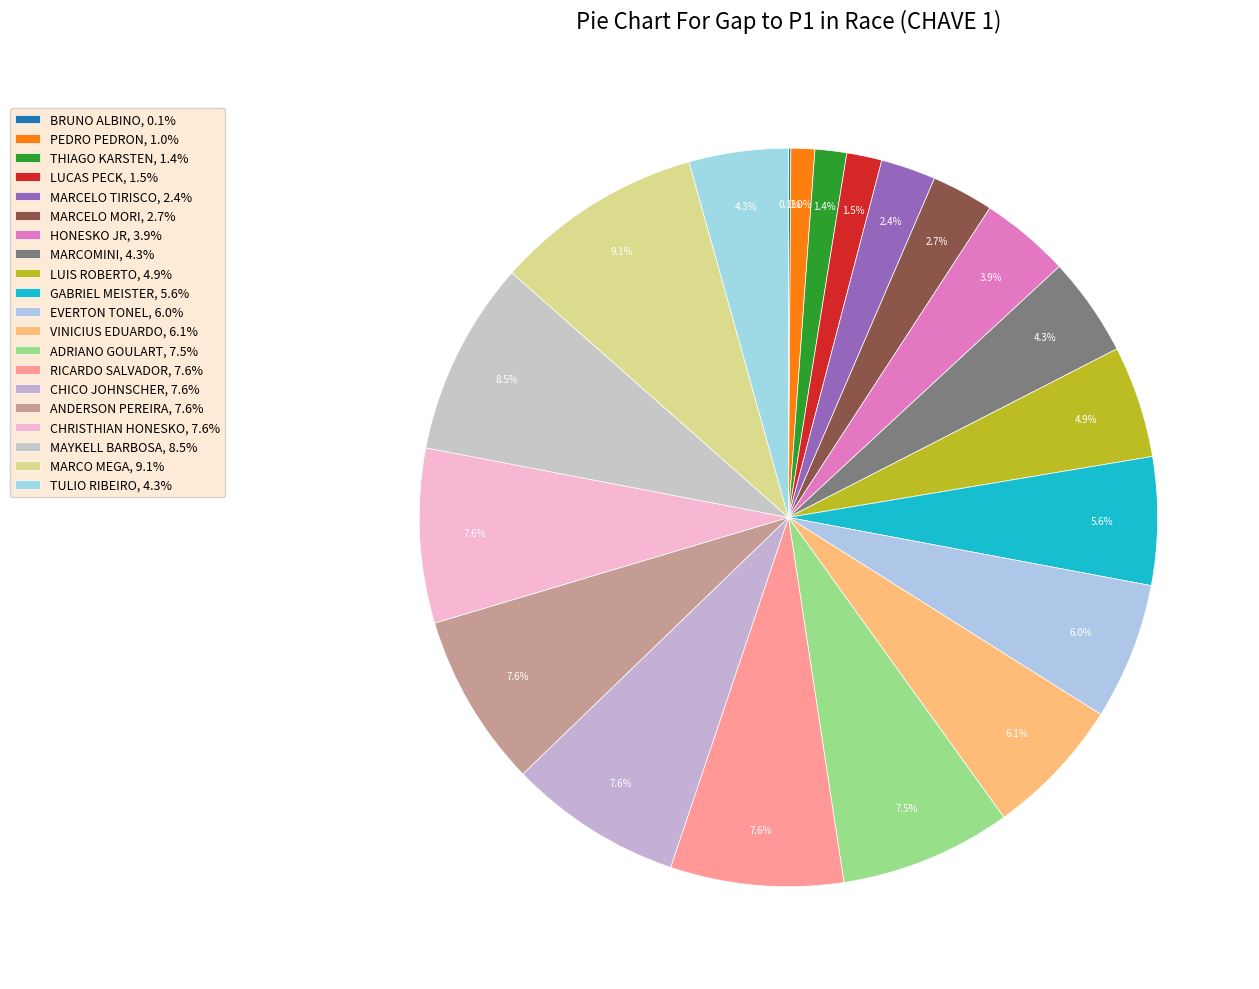

What is the largest slice in the pie chart?

MARCO MEGA